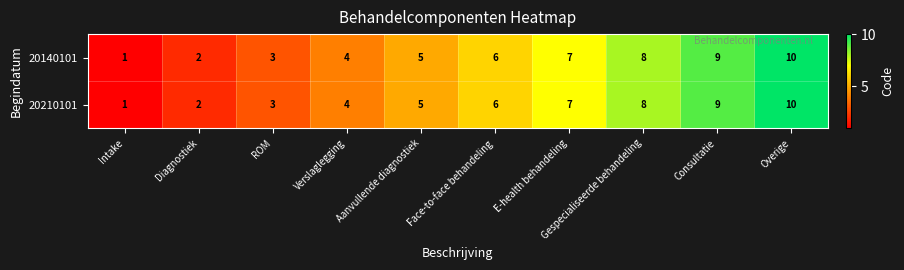

The value of 20210101 at Overige is 16. True or false?

False